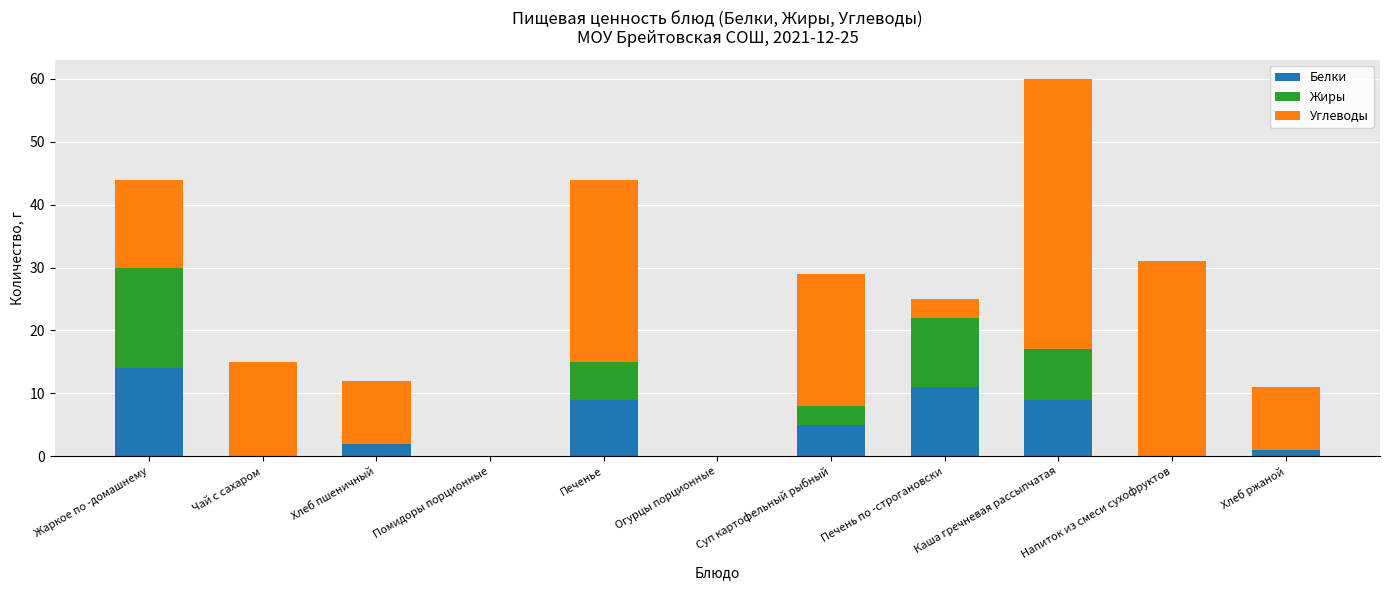

True or false: Белки has a value of 3 at Суп картофельный рыбный.

False